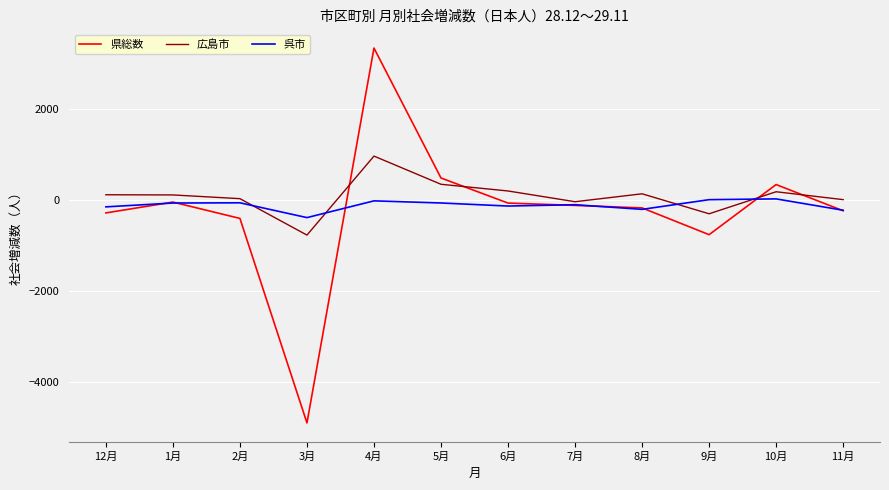

Between 8月 and 9月, which series saw the biggest shift?

県総数